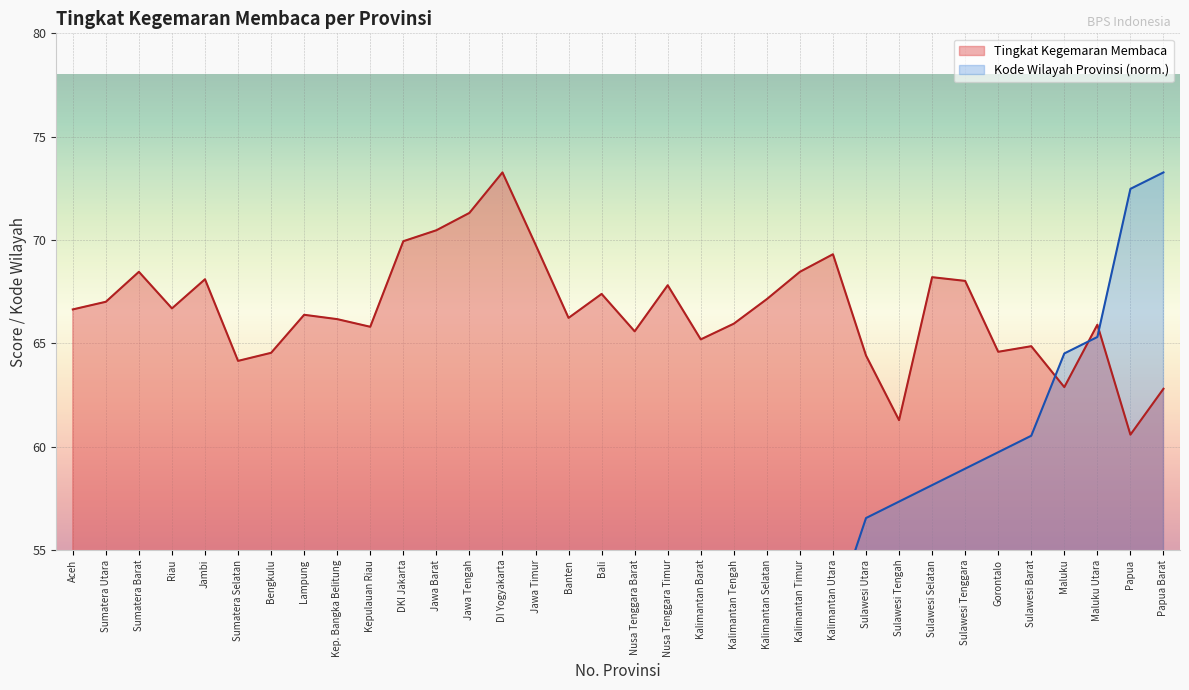

How many interior local peaks does the Tingkat Kegemaran Membaca series have?

10